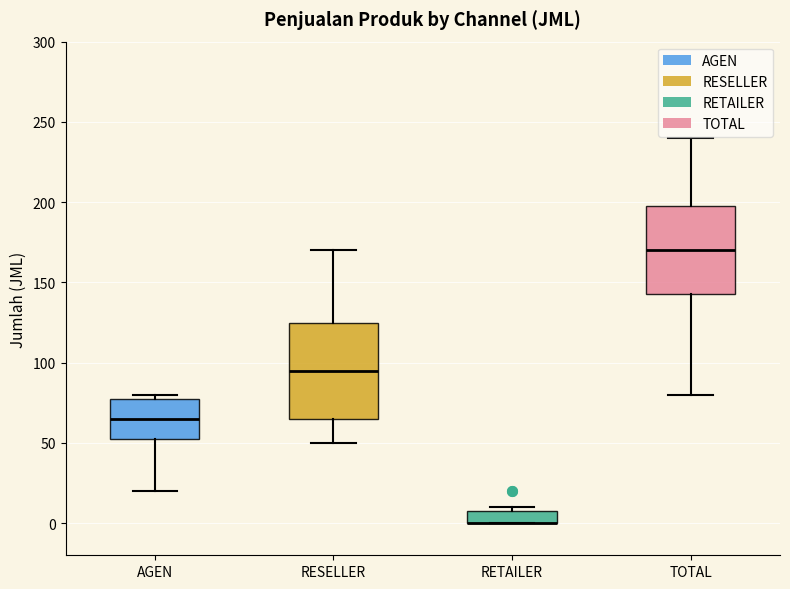

Reading left to right, read every box against the y-axis: the position of its median line, the range the box covers, and the ends of its whiskers. The values are not printed on the chart, so give them approximately, as read against the axis.

AGEN: median 65, box 55 to 80, whiskers 20 to 80 (just above the box's upper edge)
RESELLER: median 95, box 65 to 125, whiskers 50 to 170
RETAILER: median 0 (drawn on the box's lower edge), box 0 to 10, whiskers 0 to 10 (just above the box's upper edge)
TOTAL: median 170, box 145 to 200, whiskers 80 to 240